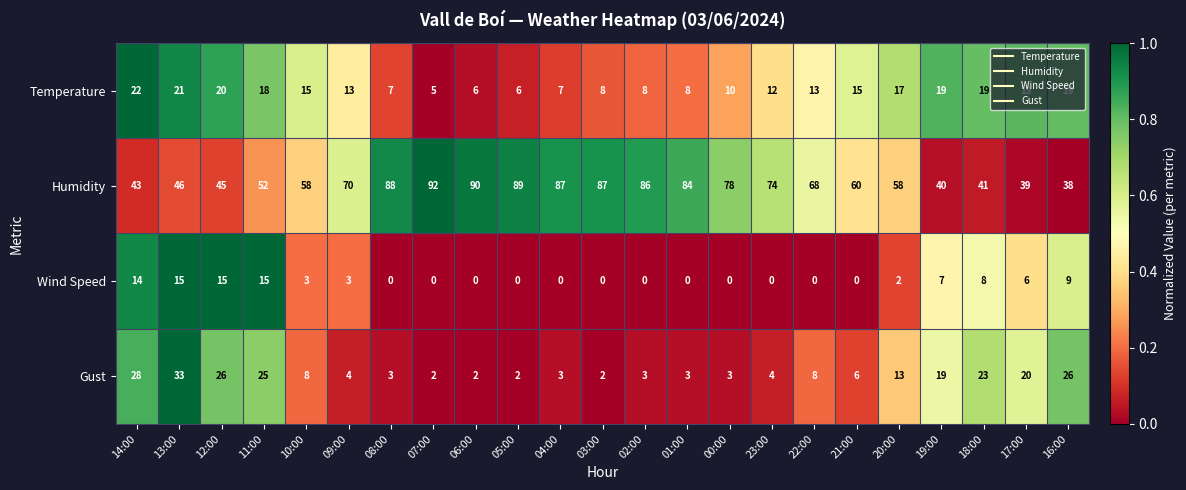

Is it true that Humidity equals 26 at 23:00?

False